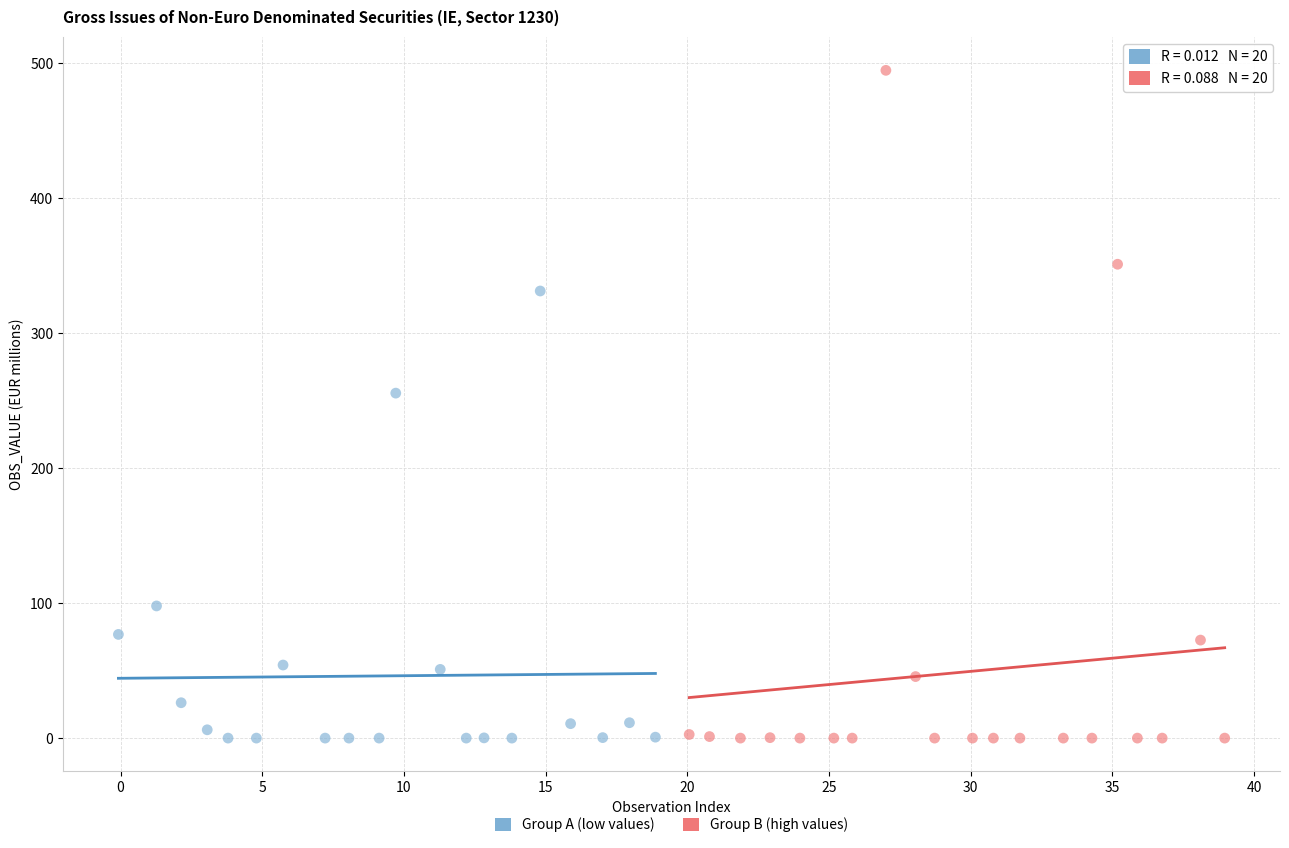

Which series has the widest spread of Y values?

Group B (high values)